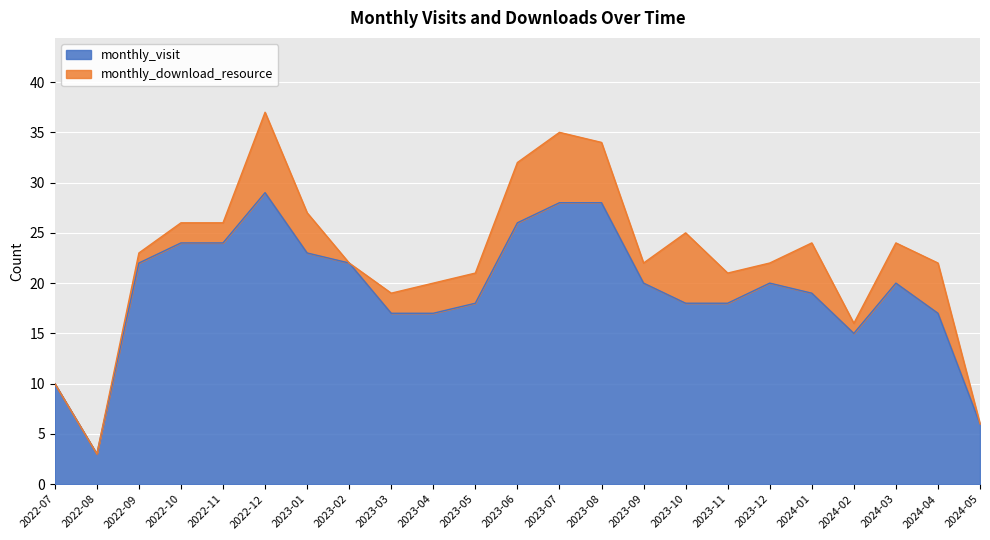

Which label corresponds to the smallest value in the chart?

2022-08